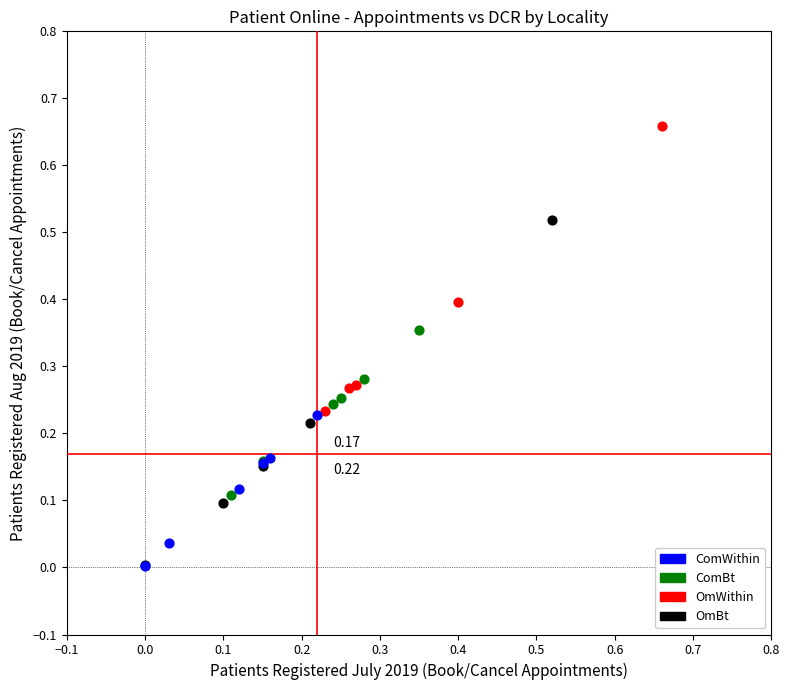

Which series has the widest spread of Y values?

OmBt